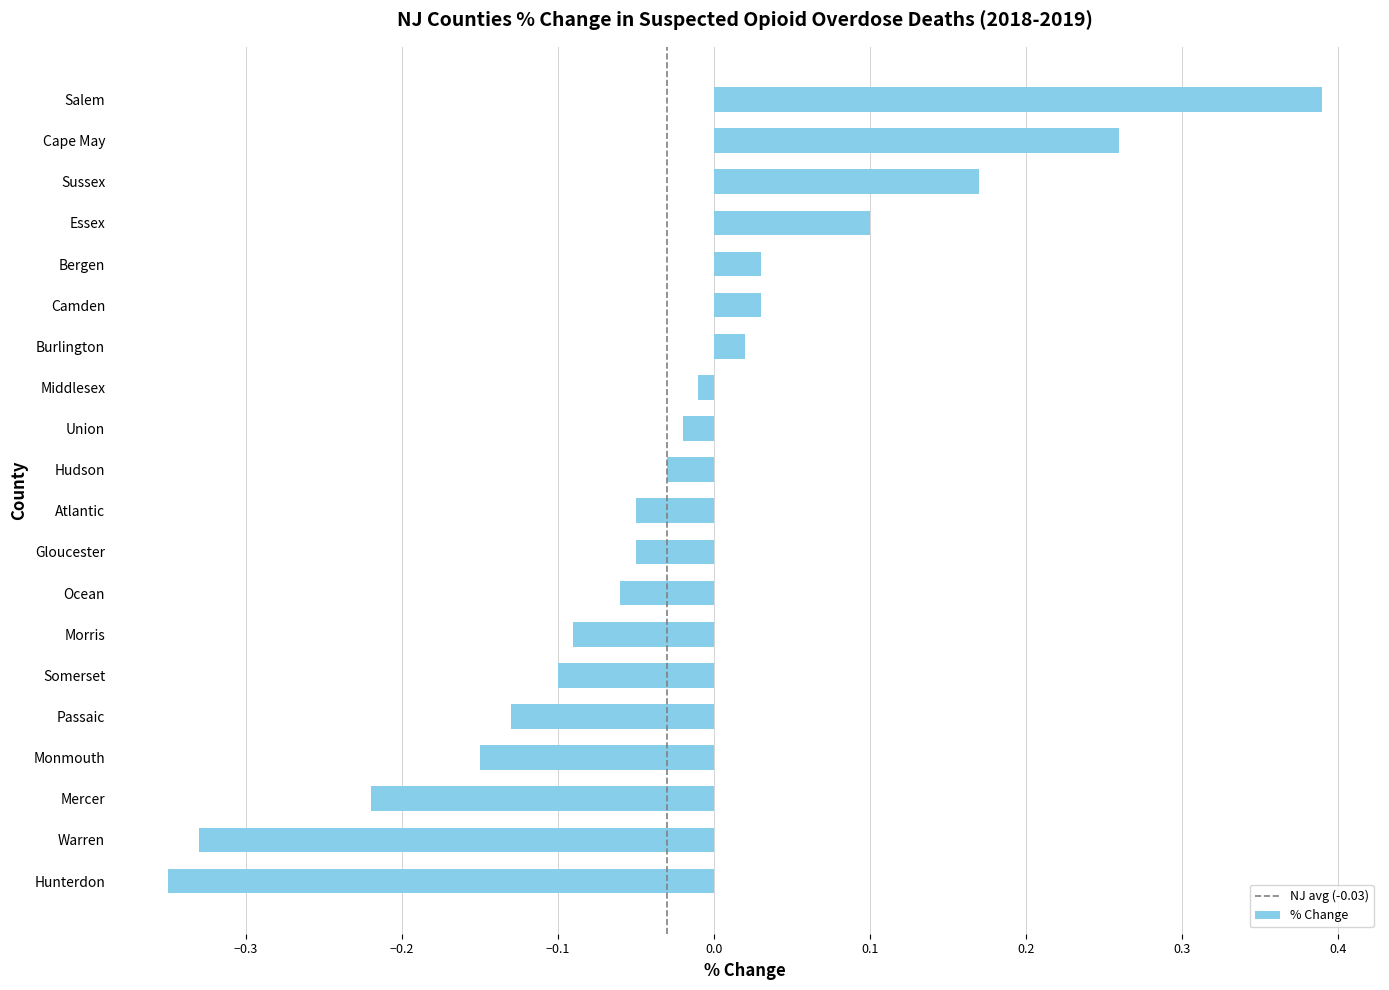

At which label is the value closest to 0?

Middlesex